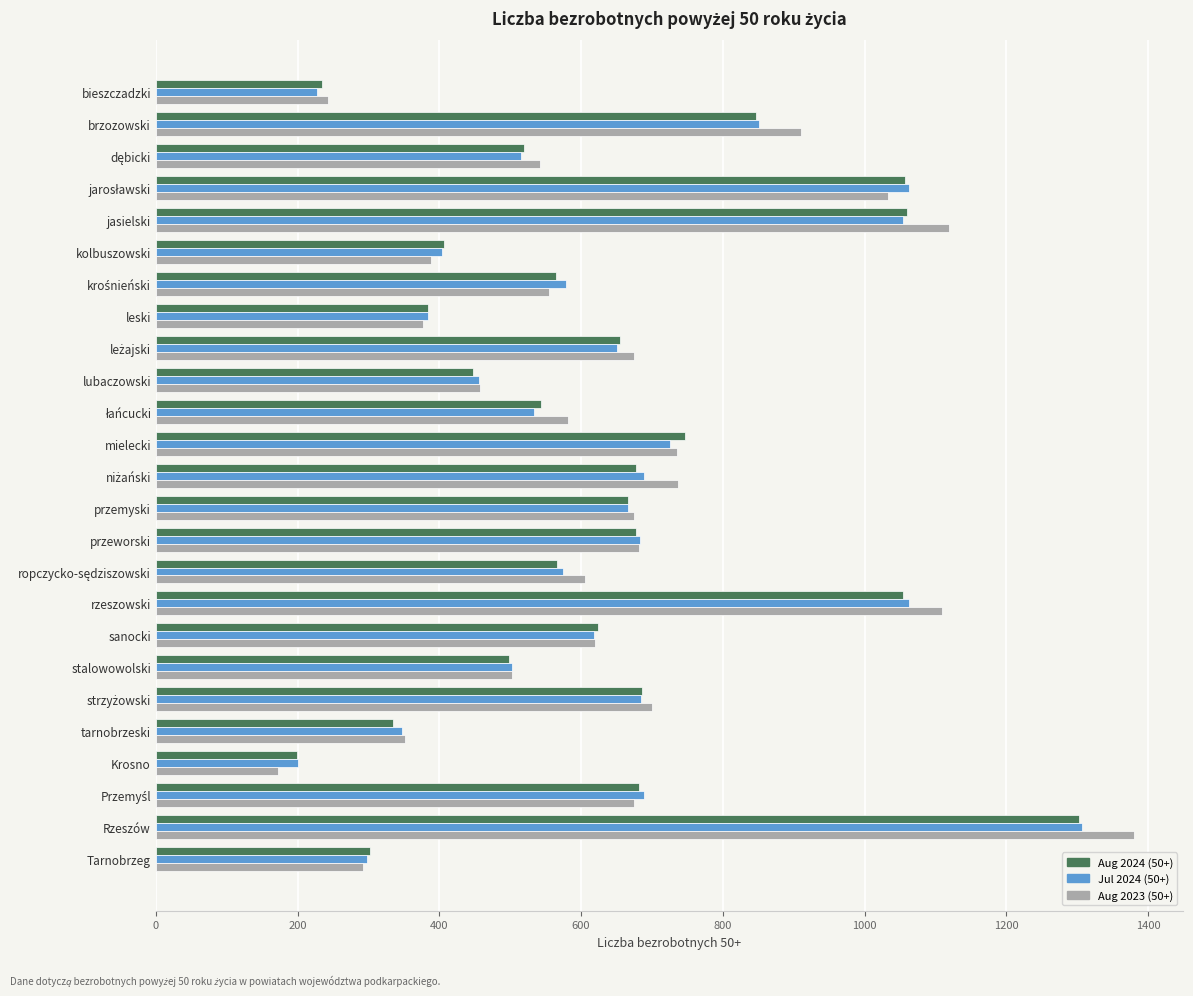

At which category is the sum across all series the highest?

Rzeszów